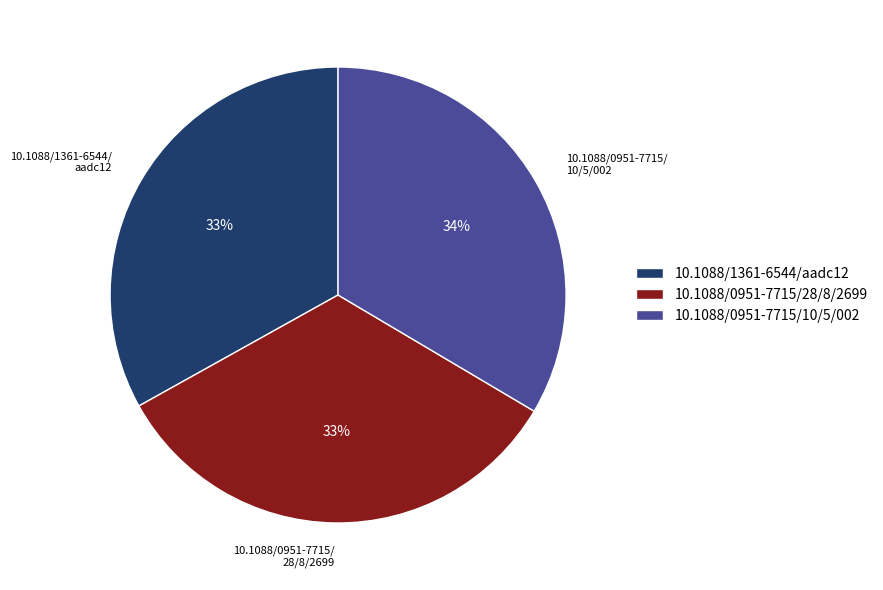

To the nearest percent, what percentage of the pie is 10.1088/1361-6544/aadc12?

33%